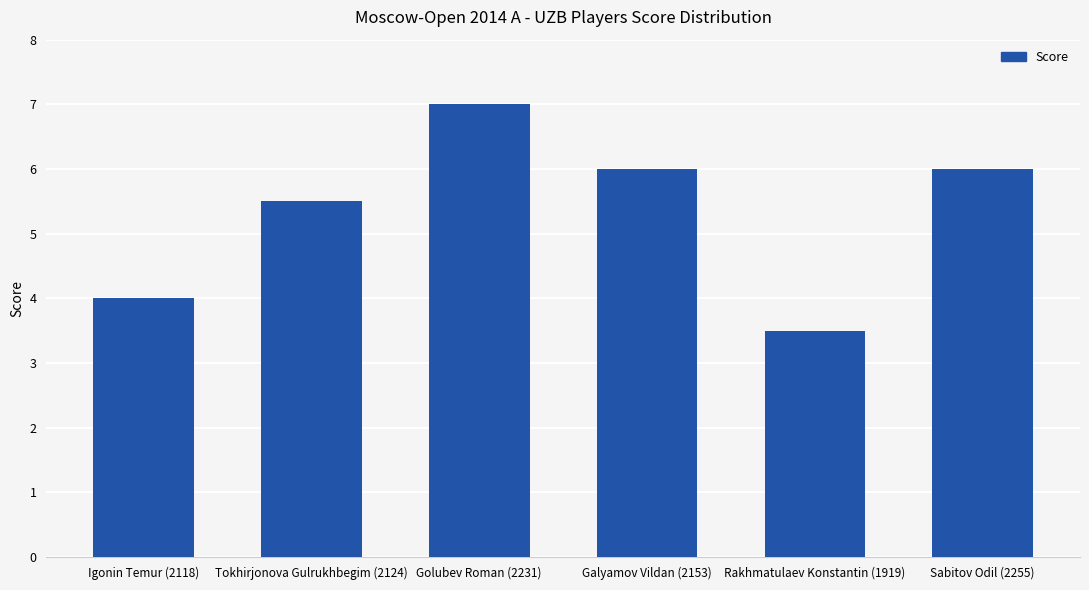

What is the label of the 6th bar from the left?

Sabitov Odil (2255)